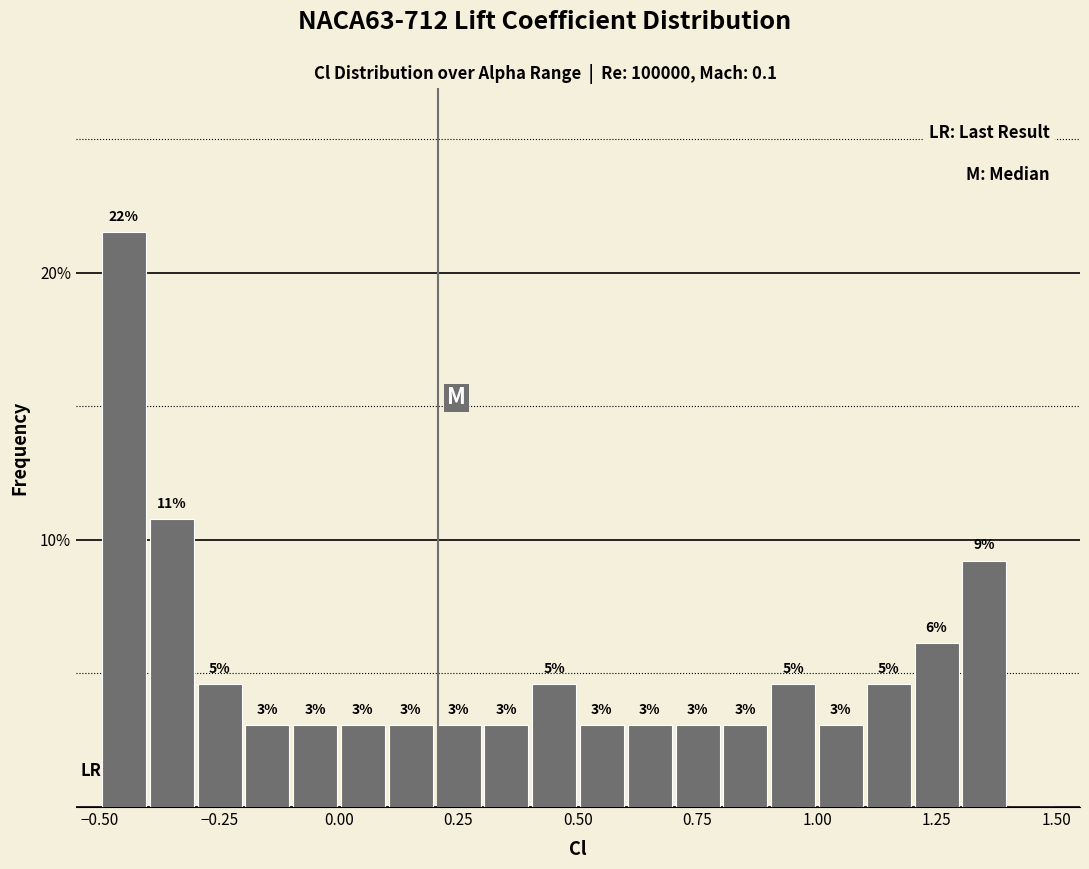

Around what value on the x-axis is the tallest bar? Give the approximate position of its centre, as read against the axis.

-0.45